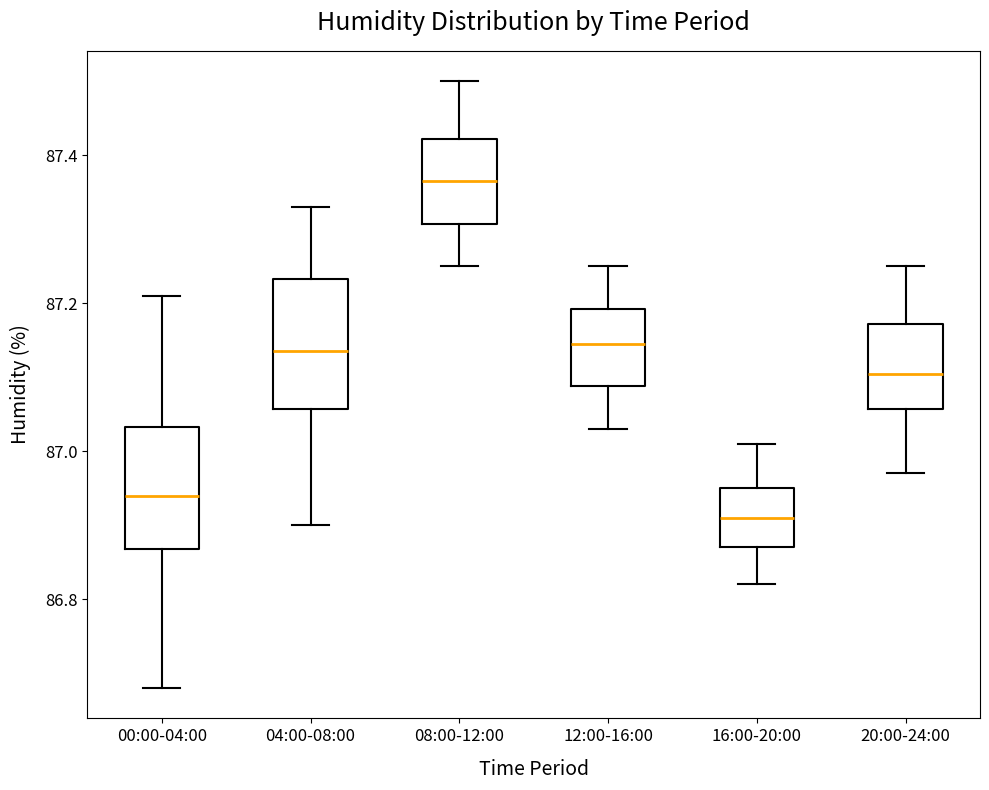

Where is the upper edge of the box for 04:00-08:00 on the y-axis? The values are not printed on the chart, so give them approximately, as read against the axis.

87.24